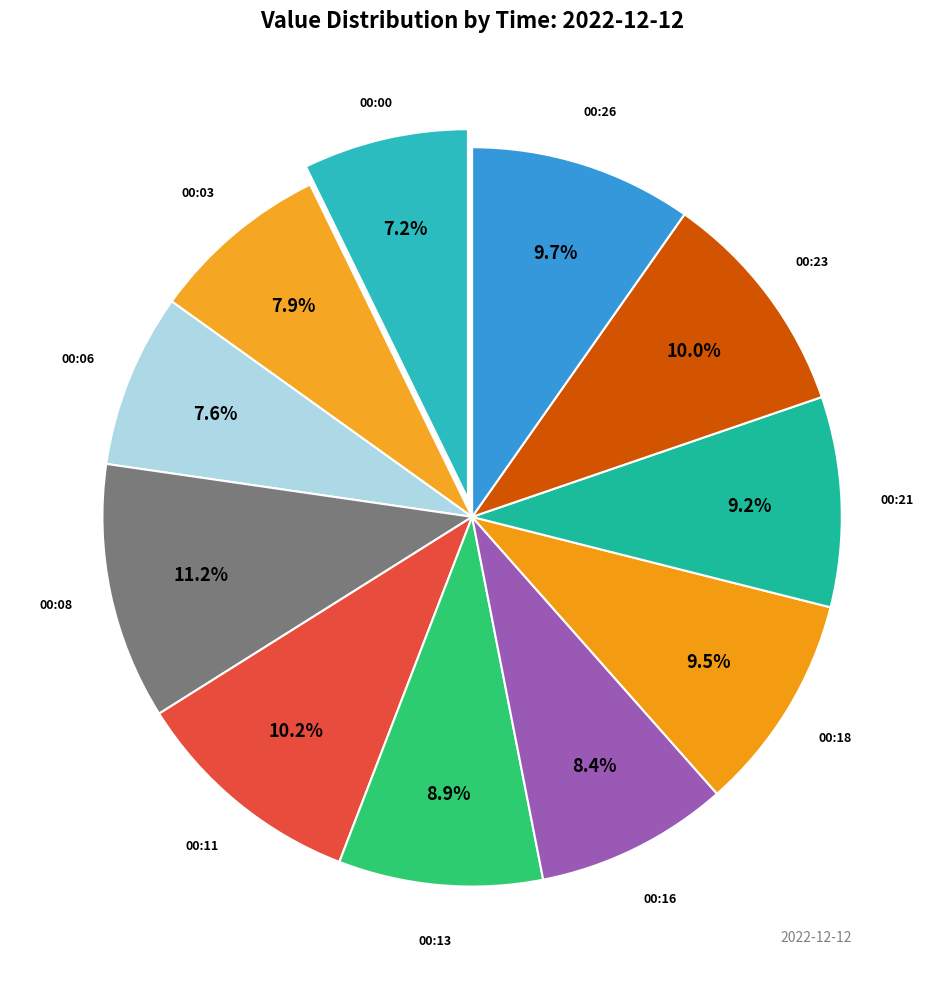

To the nearest percent, what is the average slice percentage?

9%